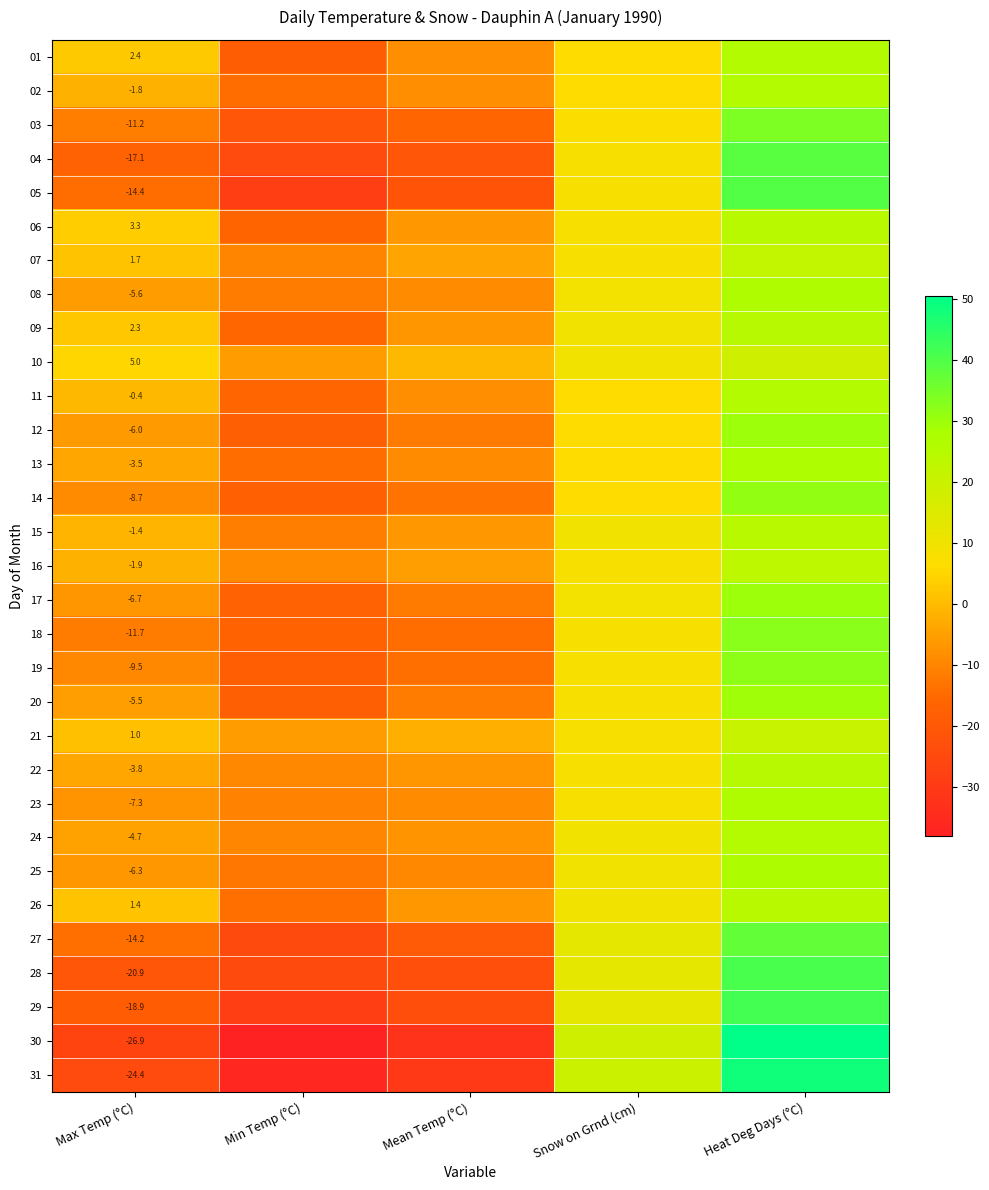

At Max Temp (°C), list the series in order from smallest to largest.

30, 31, 28, 29, 04, 05, 27, 18, 03, 19, 14, 23, 17, 25, 12, 08, 20, 24, 22, 13, 16, 02, 15, 11, 21, 26, 07, 09, 01, 06, 10